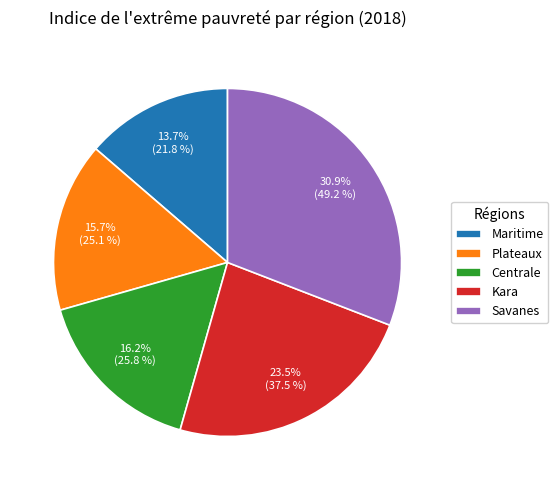

Which category has the smallest portion of the pie?

Maritime